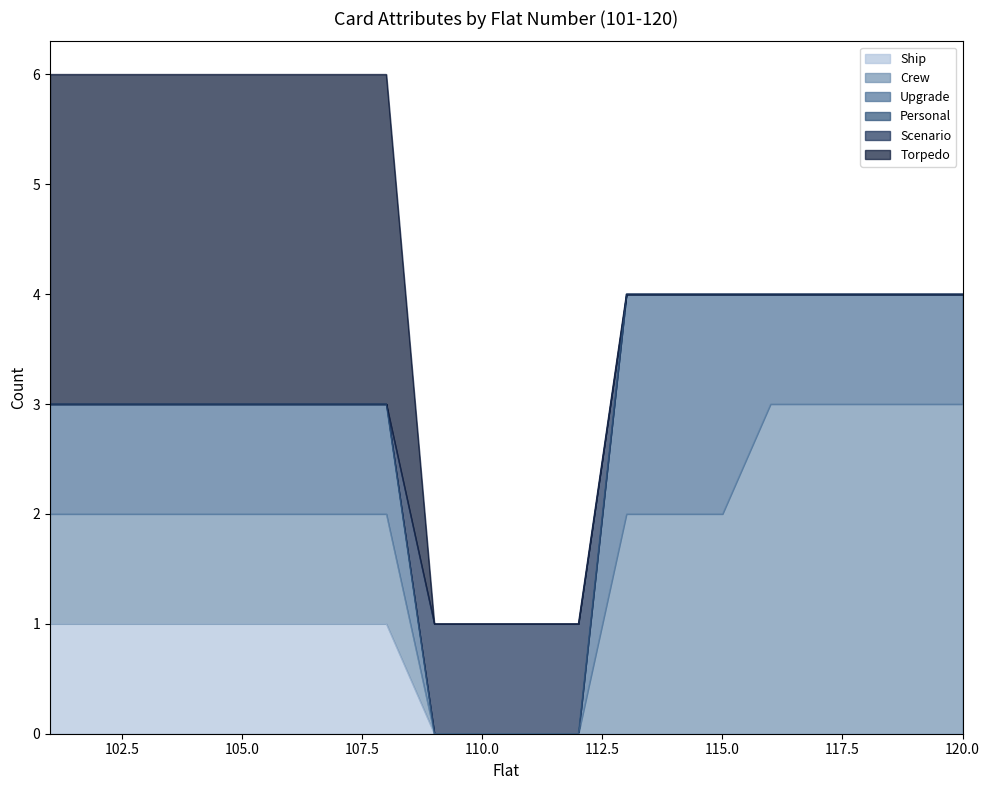

How many values in Upgrade are above zero?

16